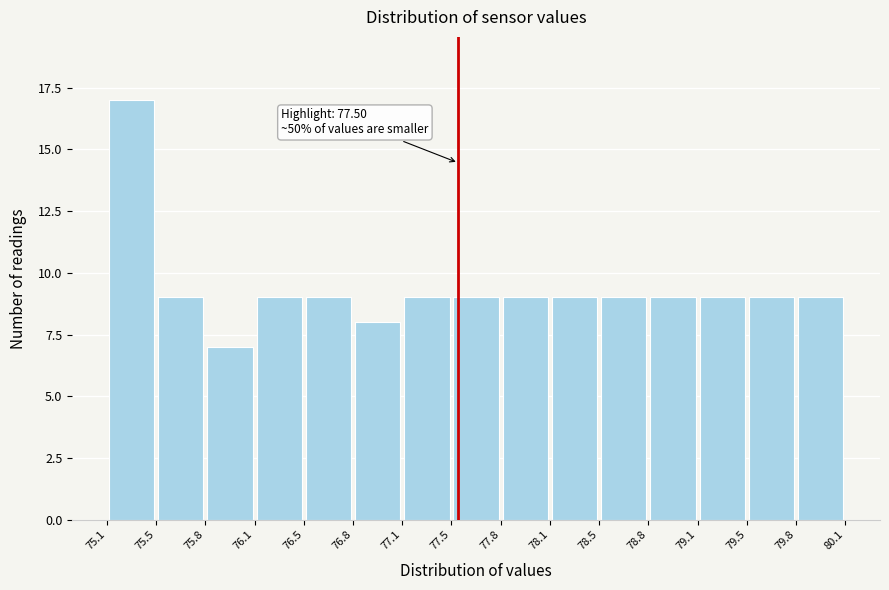

Over which range of the x-axis is the bar tallest?

75.1 to 75.5